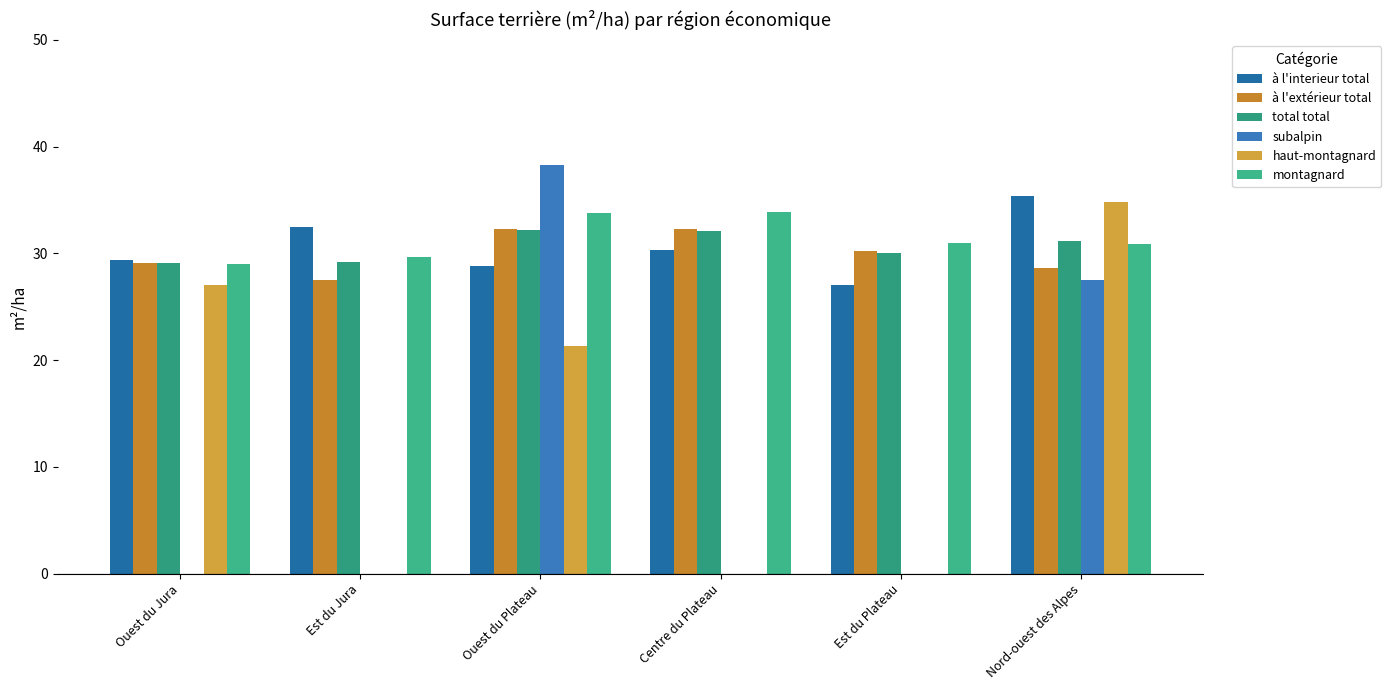

What position from the left is Est du Plateau?

5